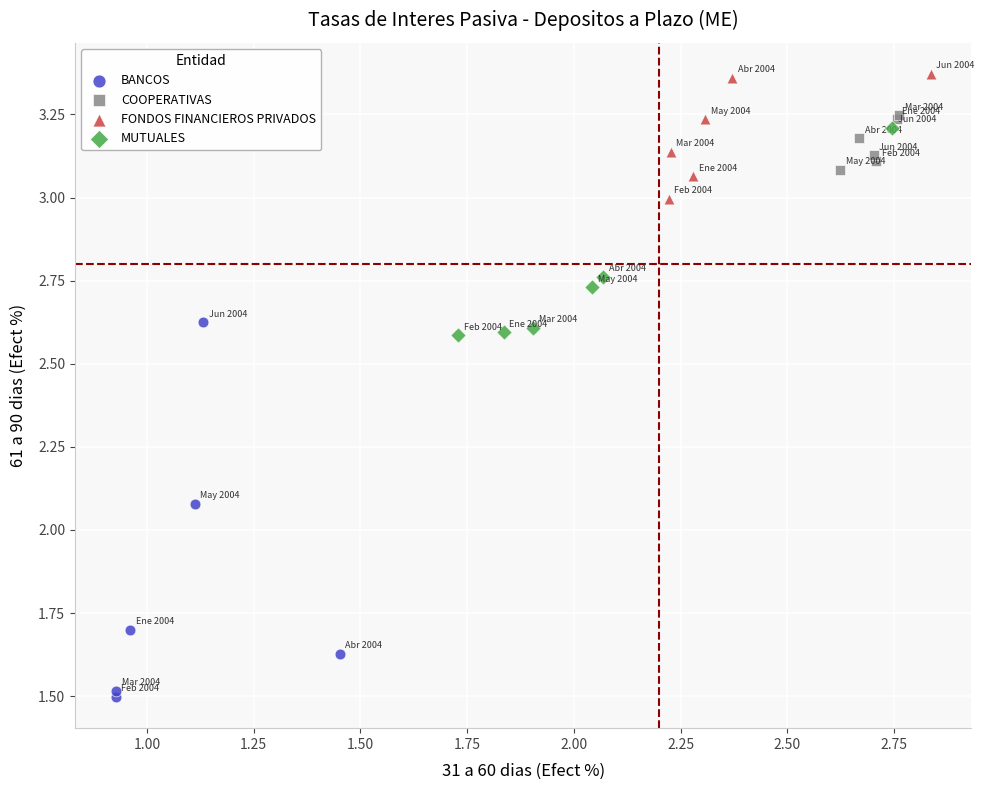

Which series reaches the maximum Y coordinate?

FONDOS FINANCIEROS PRIVADOS